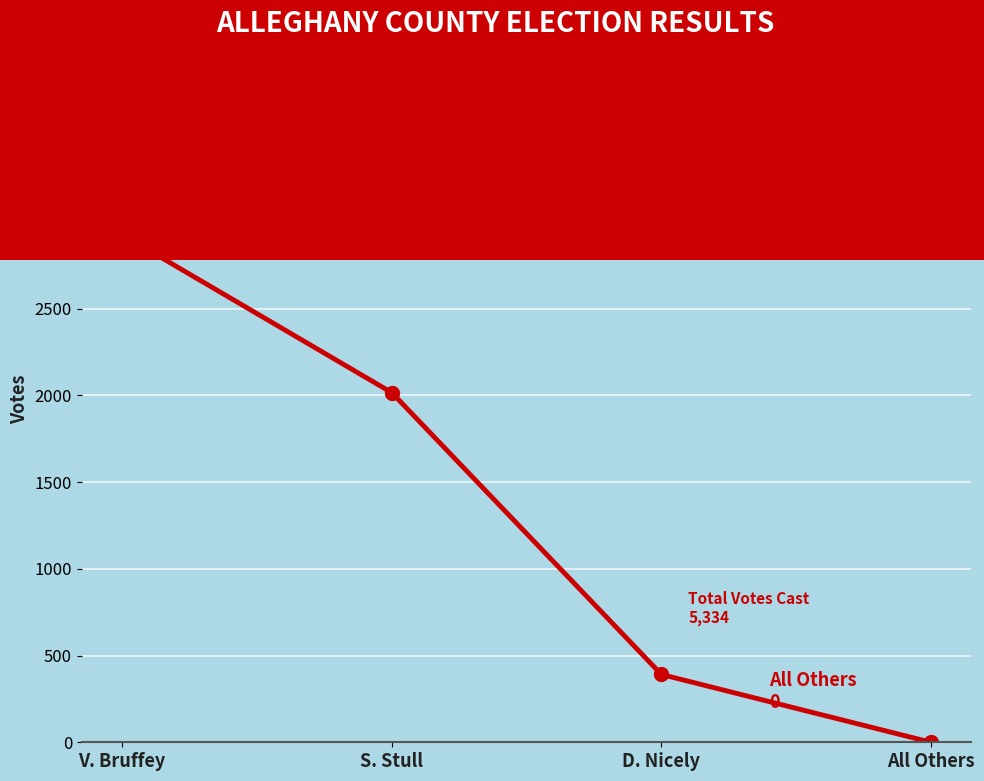

Which has a higher value, V. Bruffey or D. Nicely?

V. Bruffey